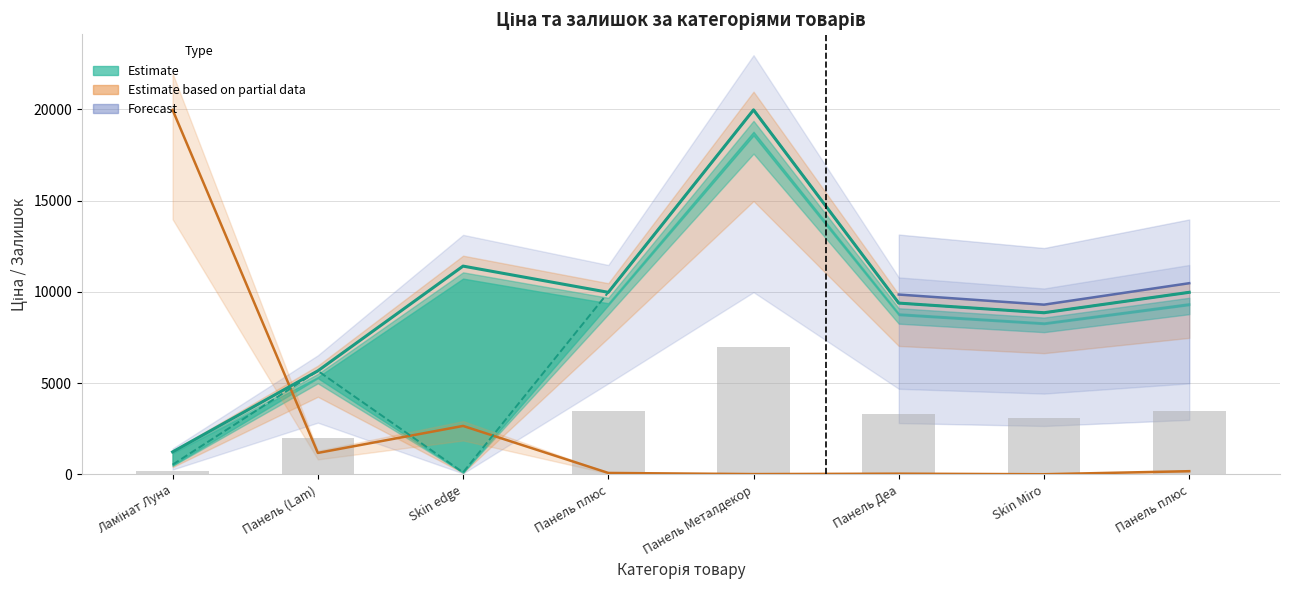

What is the difference between the maximum and minimum values in the Залишок series?

19950.4